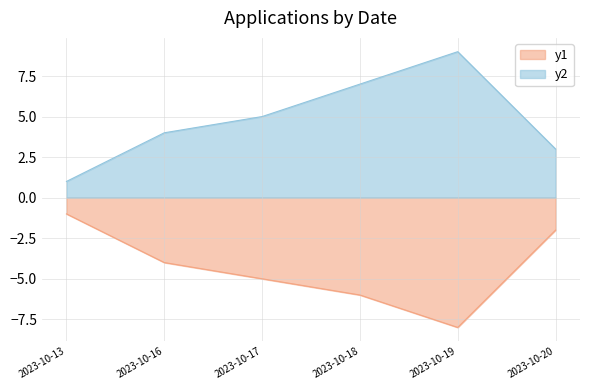

What is the value of the y1 point at the 5th from the left?

-8